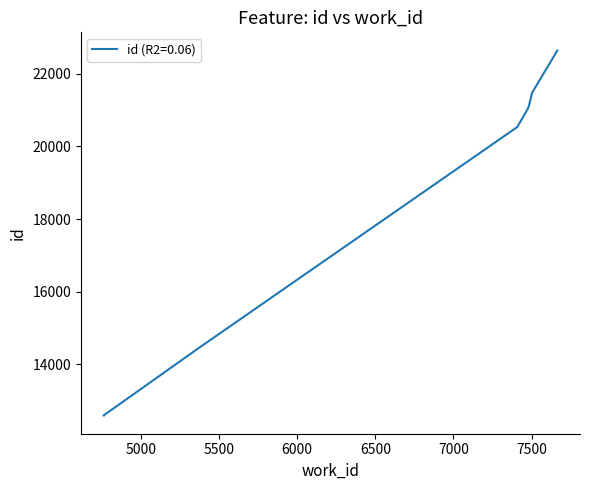

What is the difference between the second highest and minimum values?

8886